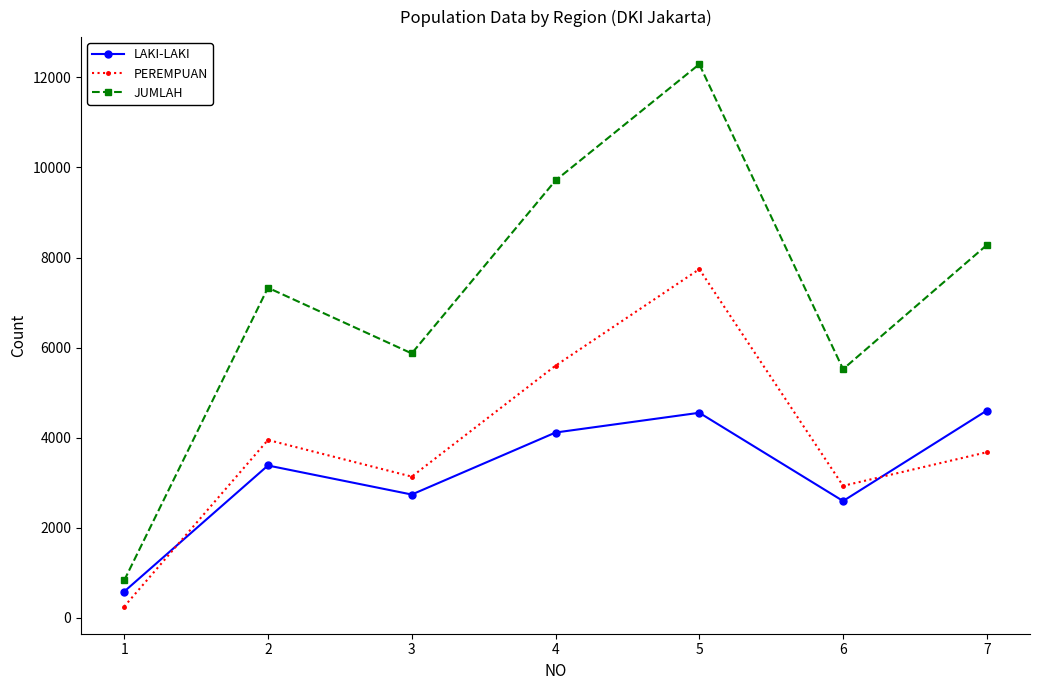

The LAKI-LAKI series shows 2736 at 3. True or false?

True